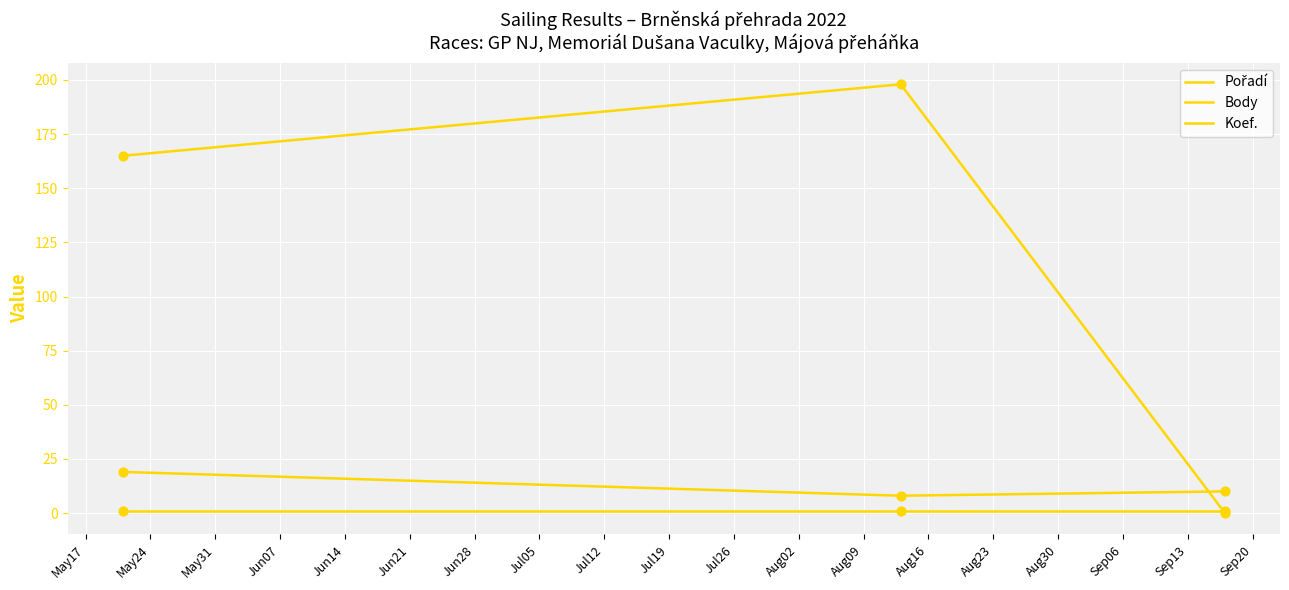

How many lines are shown in the chart?

3